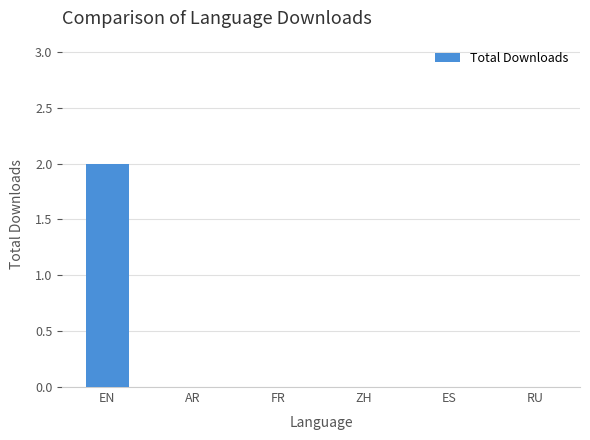

Which has a higher value, ES or EN?

EN